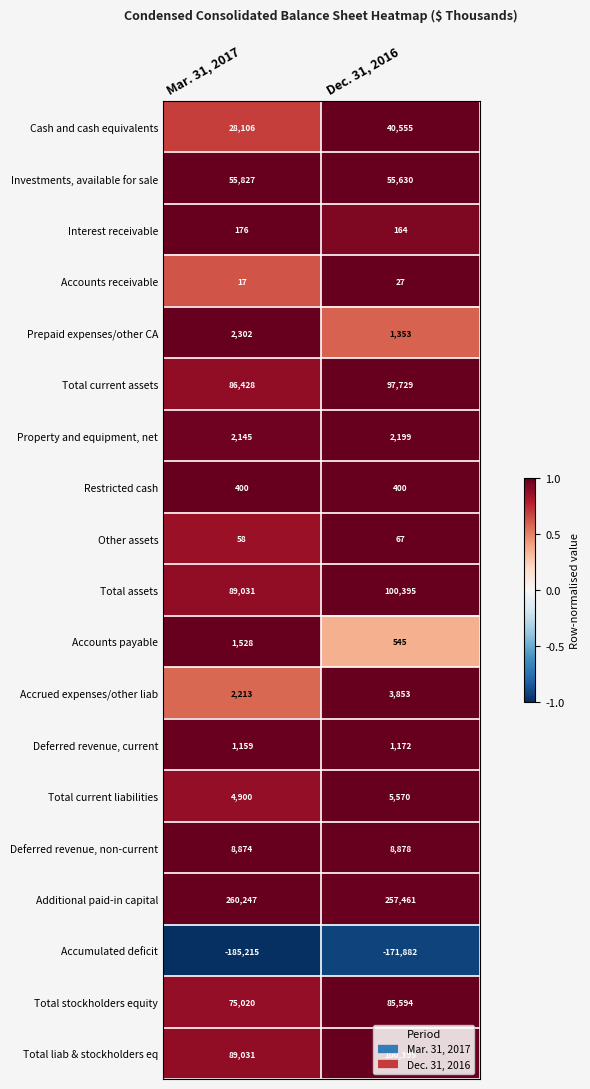

The Cash and cash equivalents series shows 16158 at Dec. 31, 2016. True or false?

False